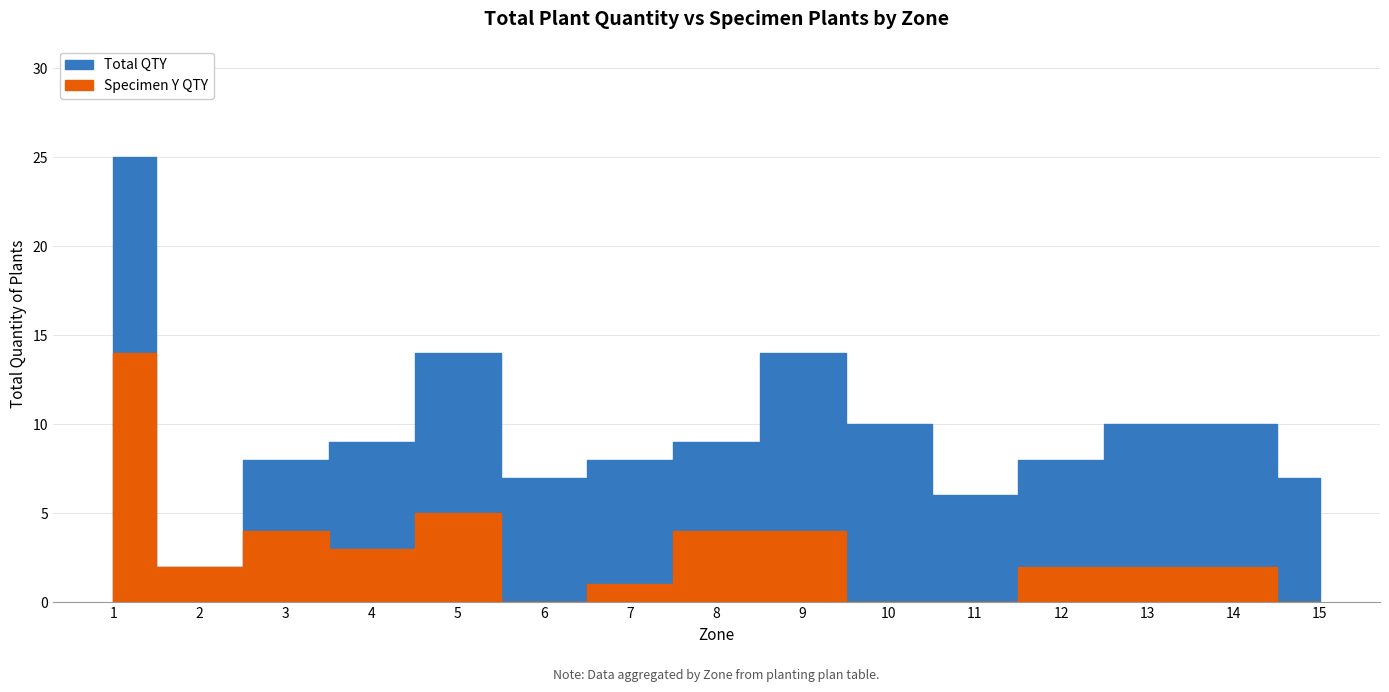

True or false: Specimen Y QTY and Total QTY intersect in this chart.

False